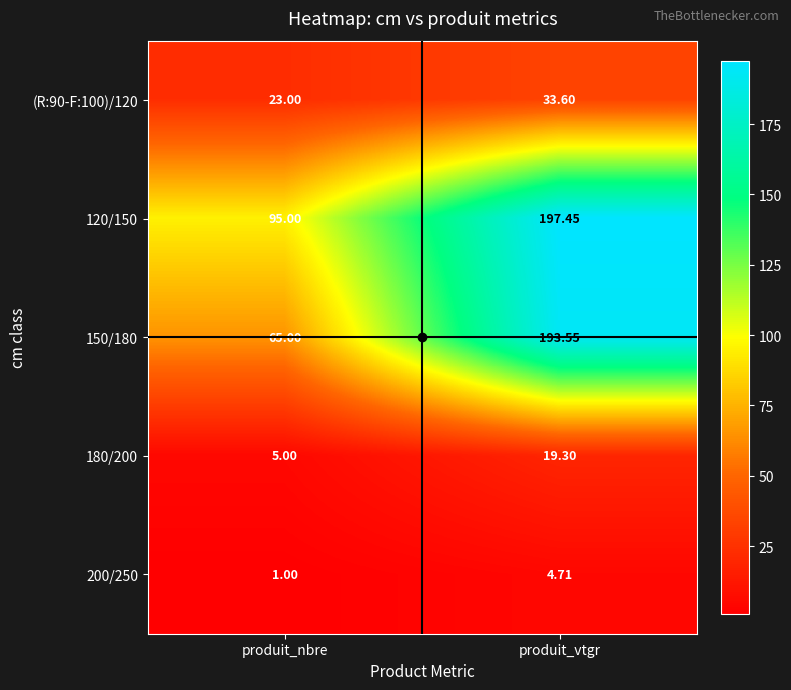

Which label corresponds to the largest value in the chart?

produit_vtgr